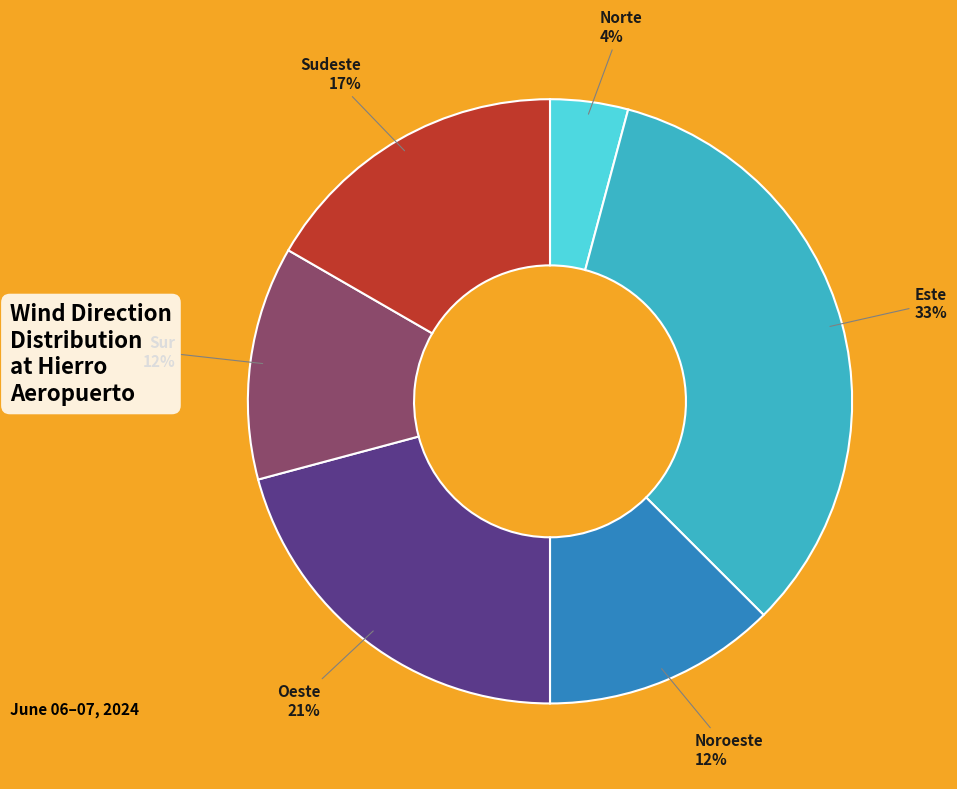

Do Este and Oeste together represent more than half of the pie?

Yes